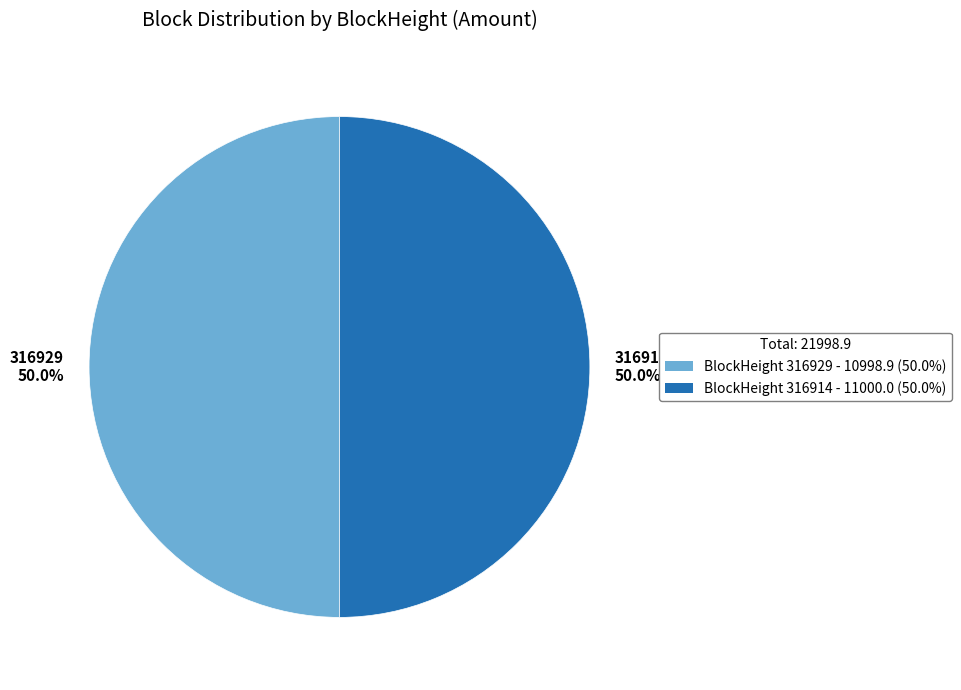

Is the sum of 316914 and 316929 greater than half?

Yes